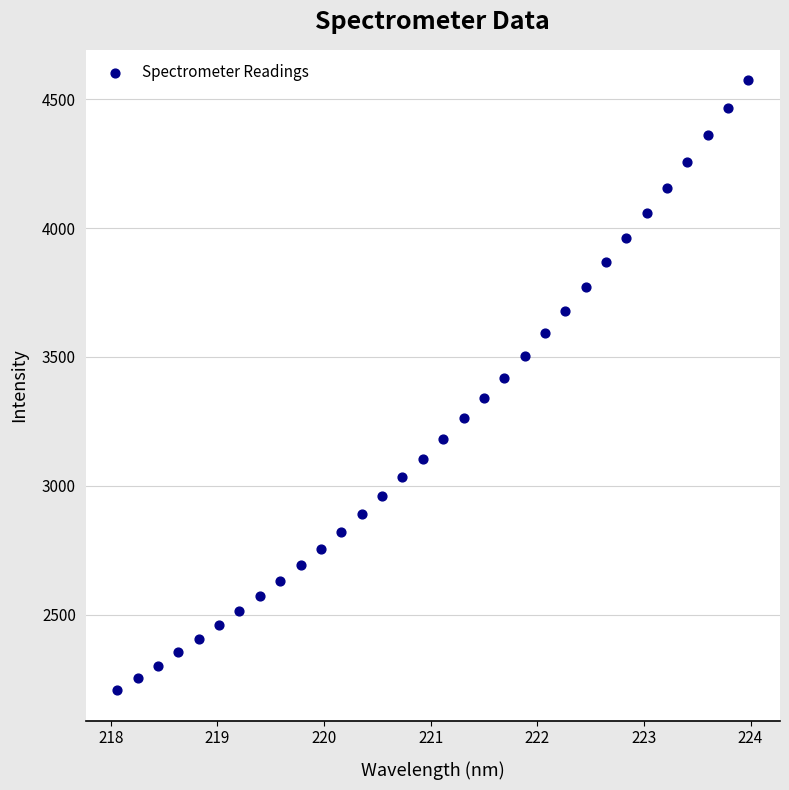

What is the range of X values (max minus min)?

5.9